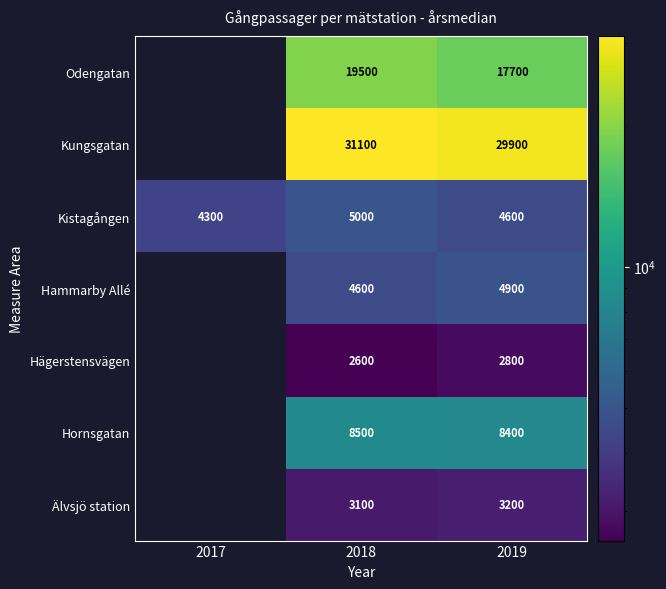

Is it true that Älvsjö station equals 3200 at 2019?

True